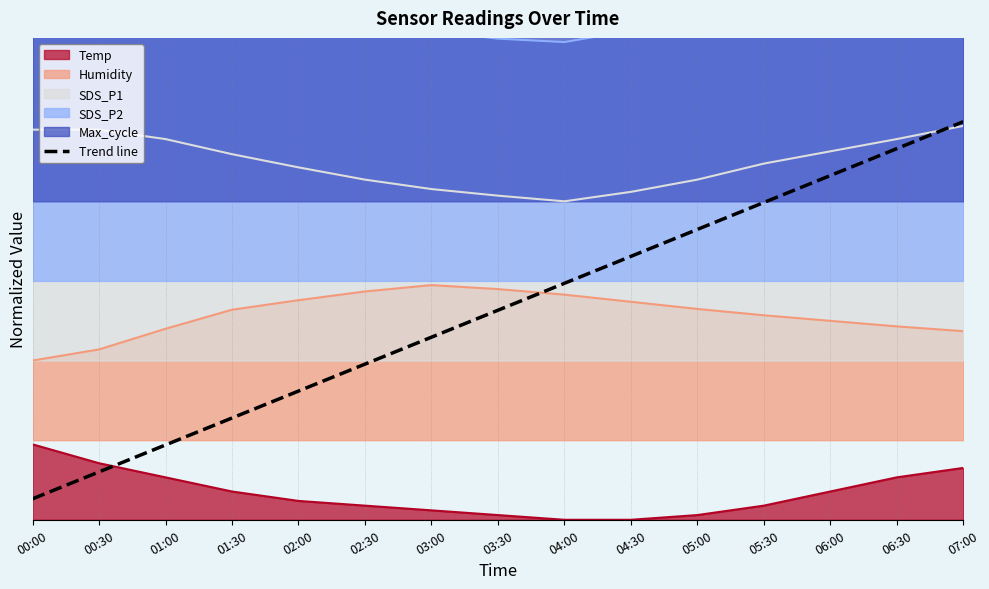

What is the sum of all values?

7.5